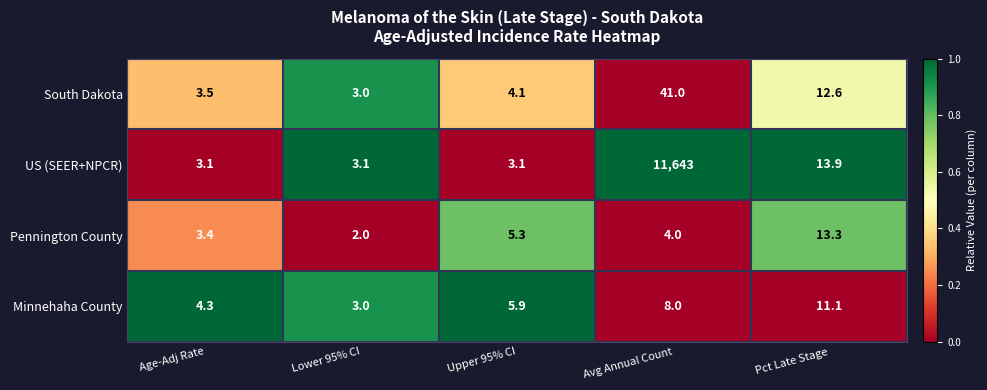

Reading left to right, list all the values displayed in this chart.

South Dakota: 3.5	3.0	4.1	41.0	12.6
US (SEER+NPCR): 3.1	3.1	3.1	11643.0	13.9
Pennington County: 3.4	2.0	5.3	4.0	13.3
Minnehaha County: 4.3	3.0	5.9	8.0	11.1